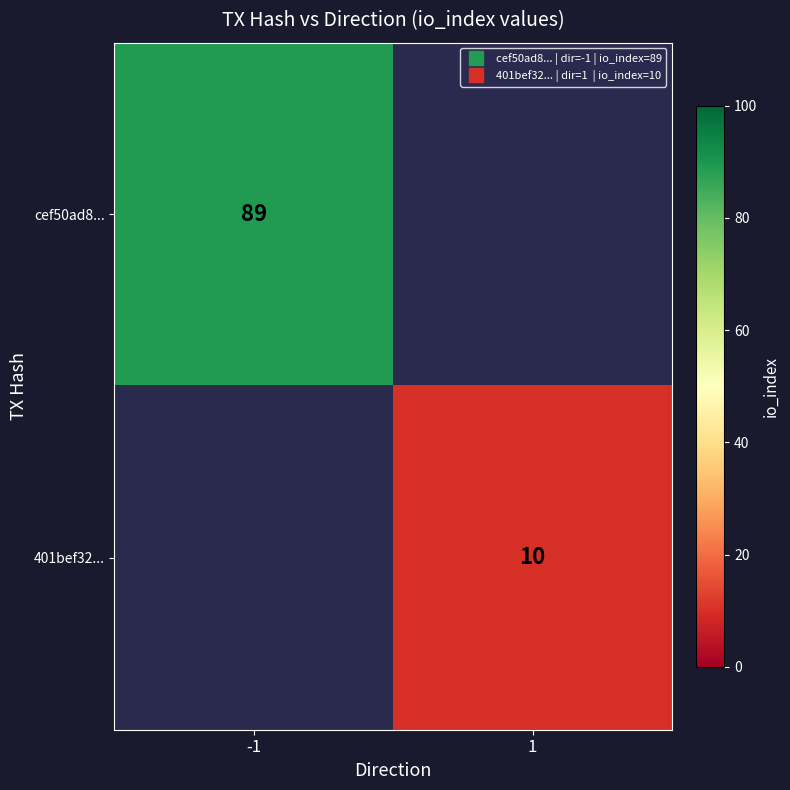

How many series are shown in this chart?

2